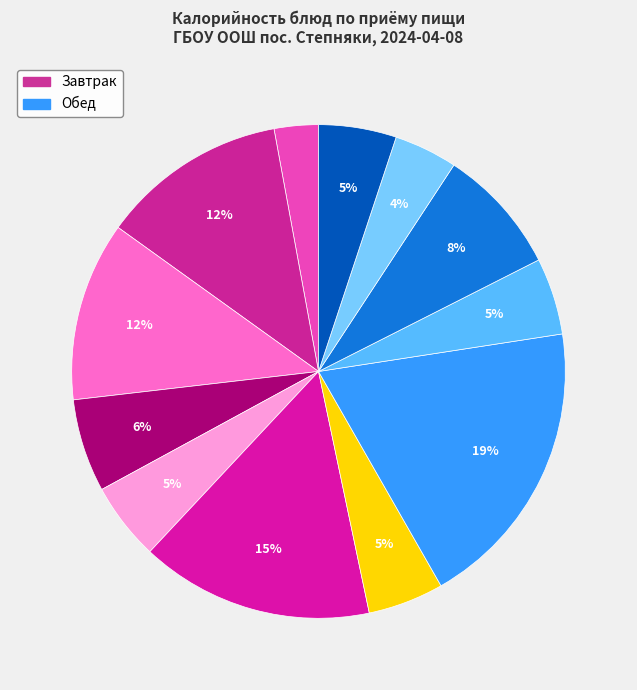

Count the number of slices in the pie.

12